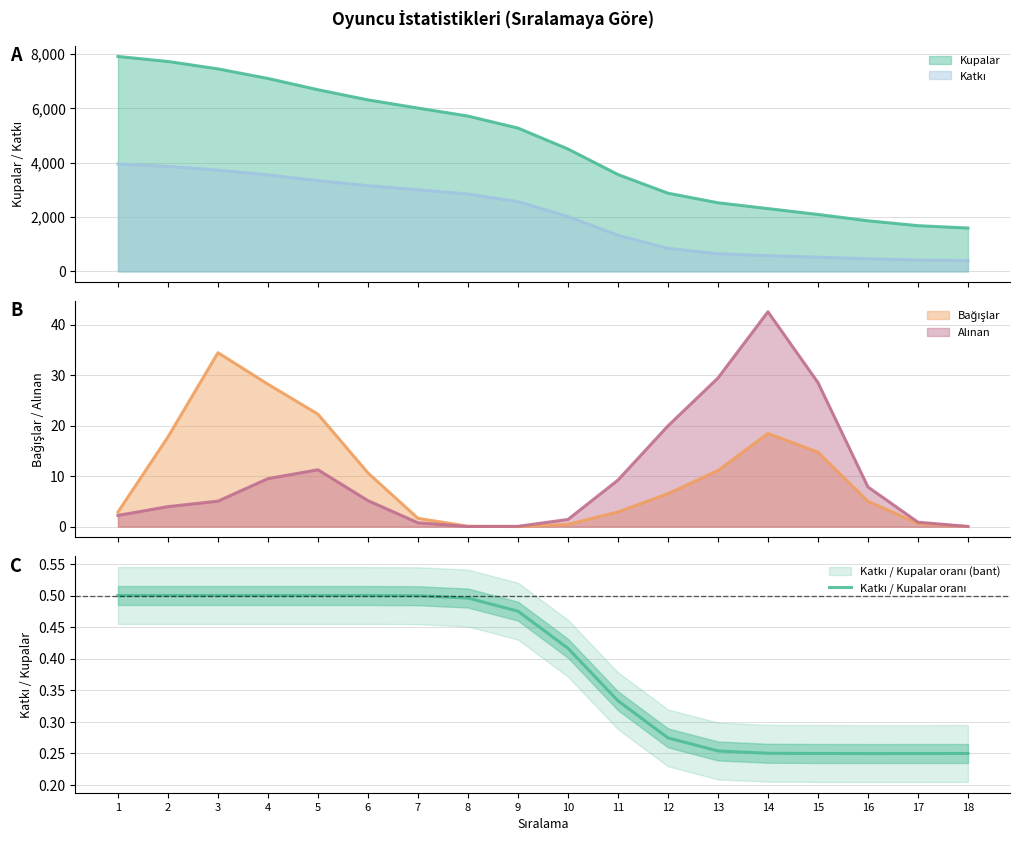

List the labels in order of value, smallest first.

16, 17, 18, 15, 14, 13, 12, 11, 10, 9, 8, 7, 6, 5, 4, 3, 1, 2